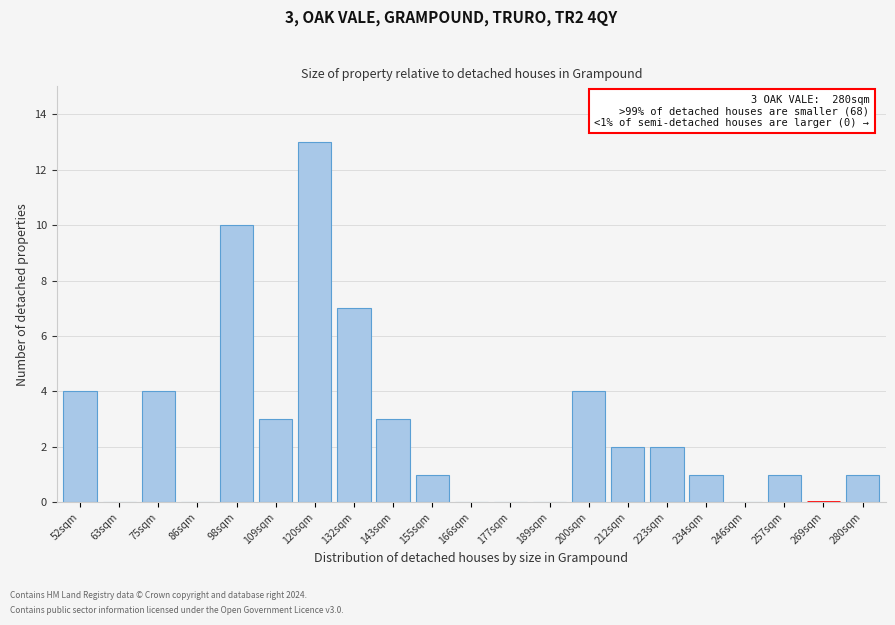

Reading right to left, list all the values displayed in this chart.

280sqm=1	269sqm=0	257sqm=1	246sqm=0	234sqm=1	223sqm=2	212sqm=2	200sqm=4	189sqm=0	177sqm=0	166sqm=0	155sqm=1	143sqm=3	132sqm=7	120sqm=13	109sqm=3	98sqm=10	86sqm=0	75sqm=4	63sqm=0	52sqm=4